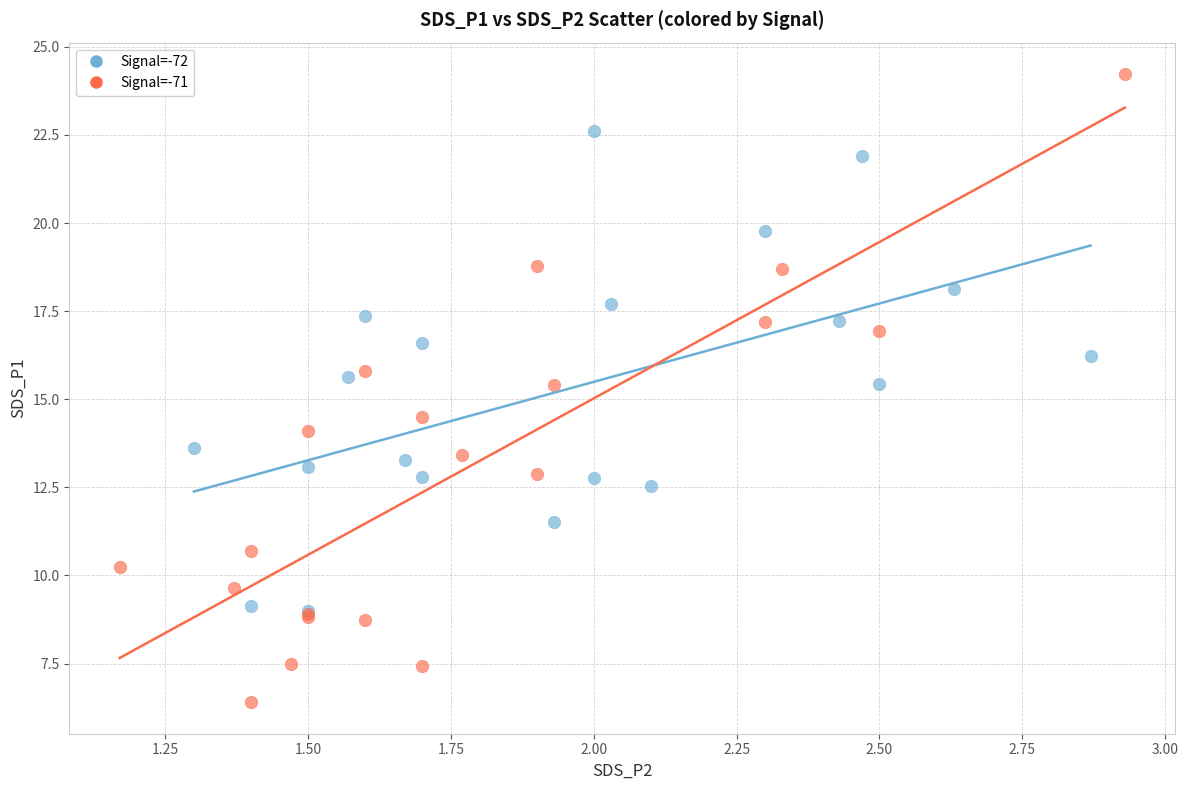

Which series contains the lowest Y value?

Signal=-71